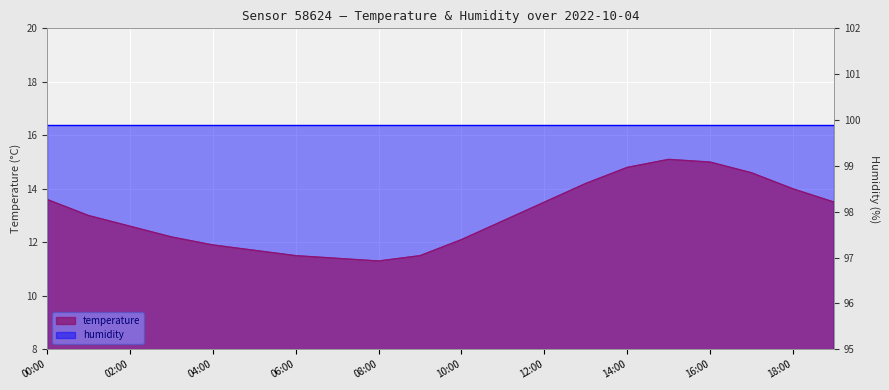

True or false: the data shows 18.7 at 11:00.

False